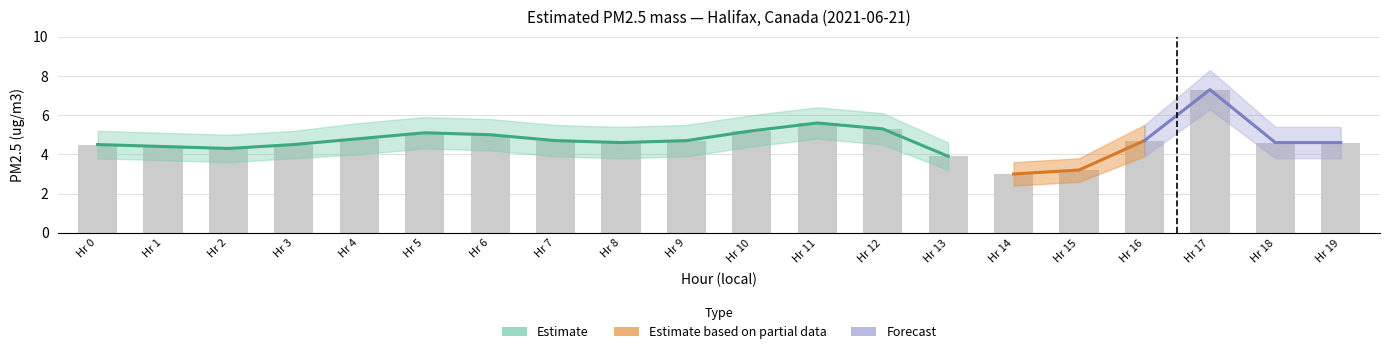

Is the value of lower_band at 17 greater than the value of upper_band at 2?

Yes